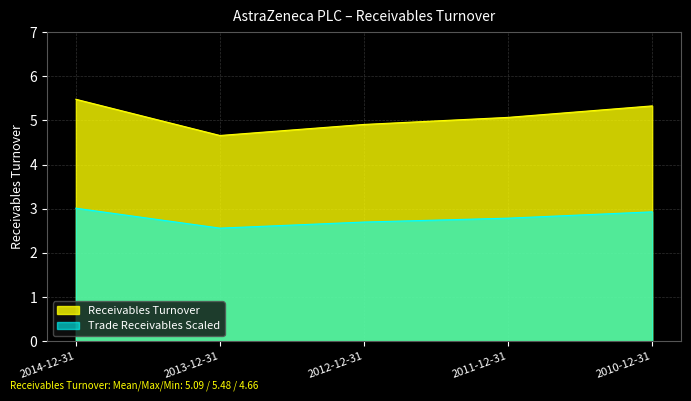

How many points are lower than both their immediate neighbors (excluding endpoints)?

1